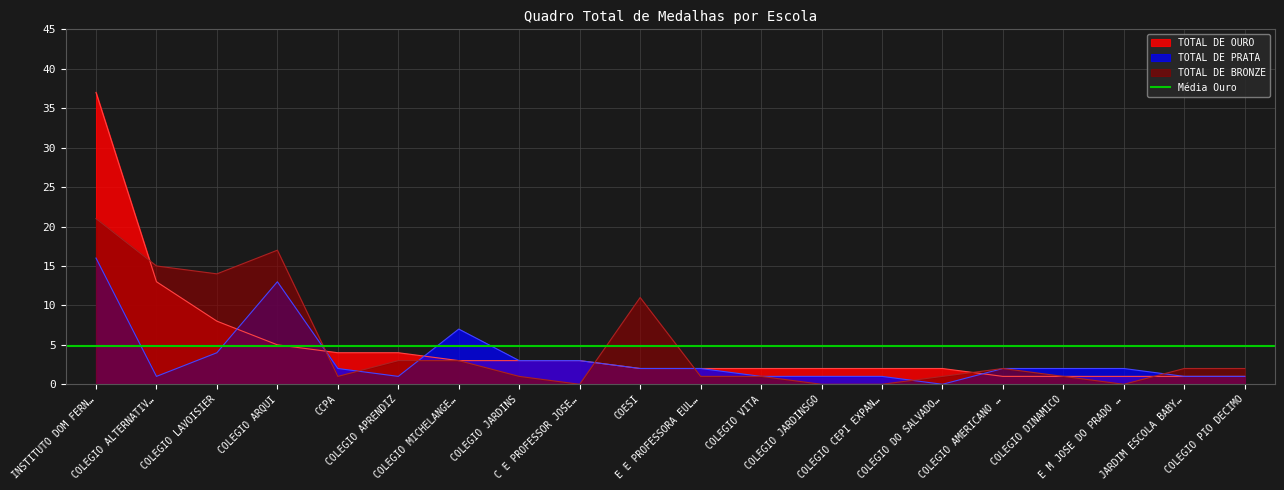

The value of TOTAL DE PRATA at COESI is 1. True or false?

False